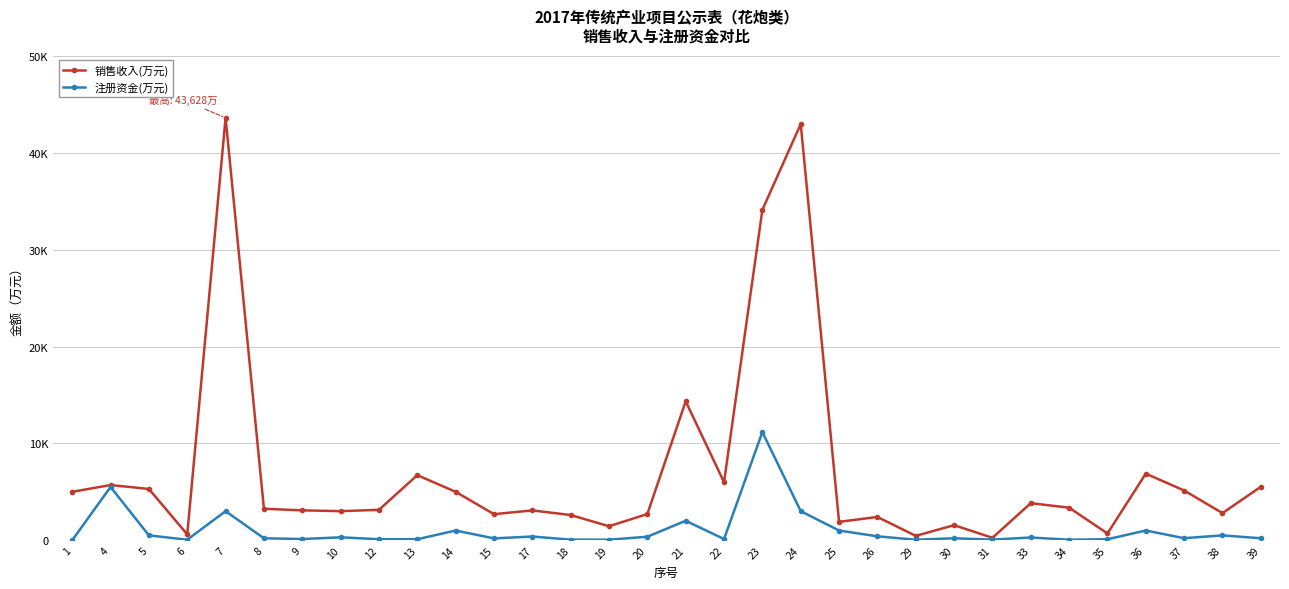

What is the total value across all series at 38?

3300